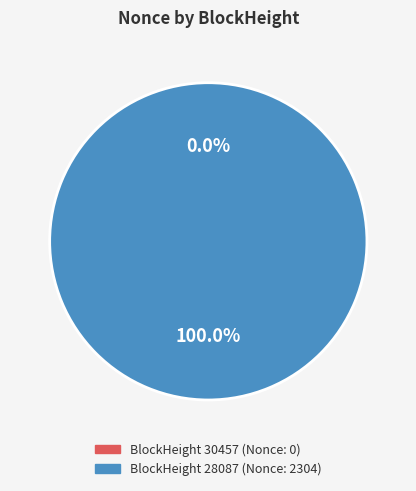

Count the number of slices in the pie.

2